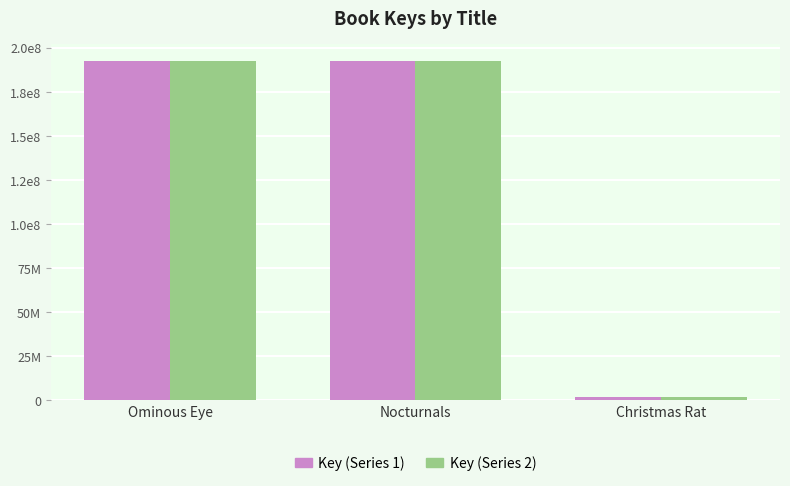

The Key (Series 1) series shows 38793039 at Ominous Eye. True or false?

False